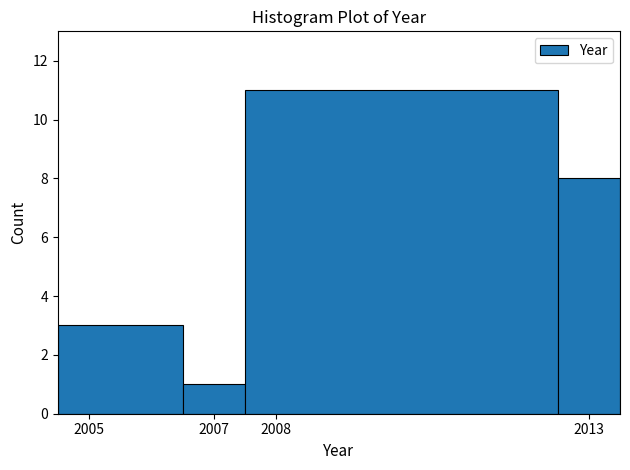

What is the height of the bar covering 2006.5 to 2007.5 on the x-axis? The values are not printed on the chart, so give them approximately, as read against the axis.

1